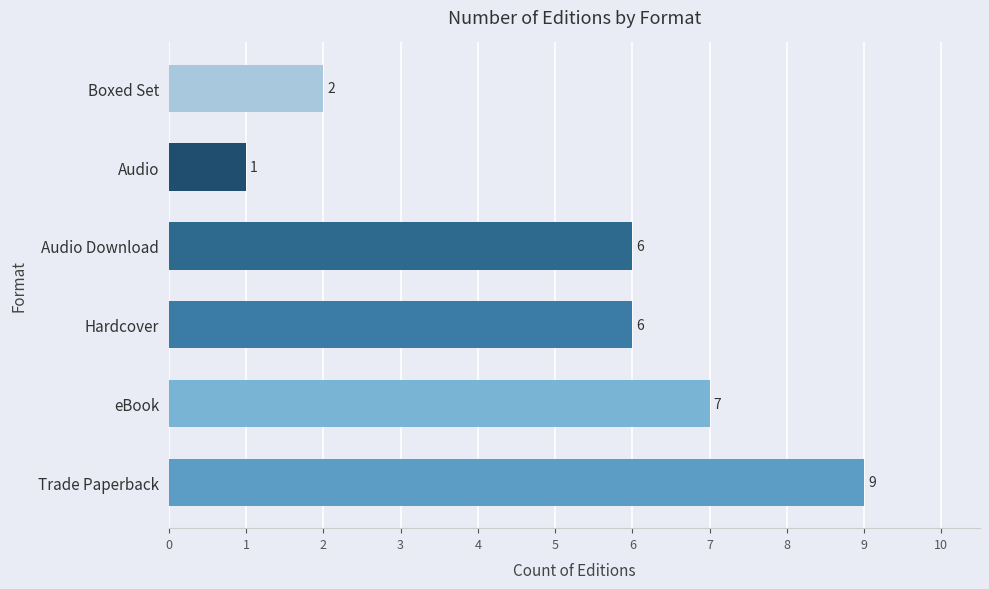

What is the maximum value shown in the chart?

9